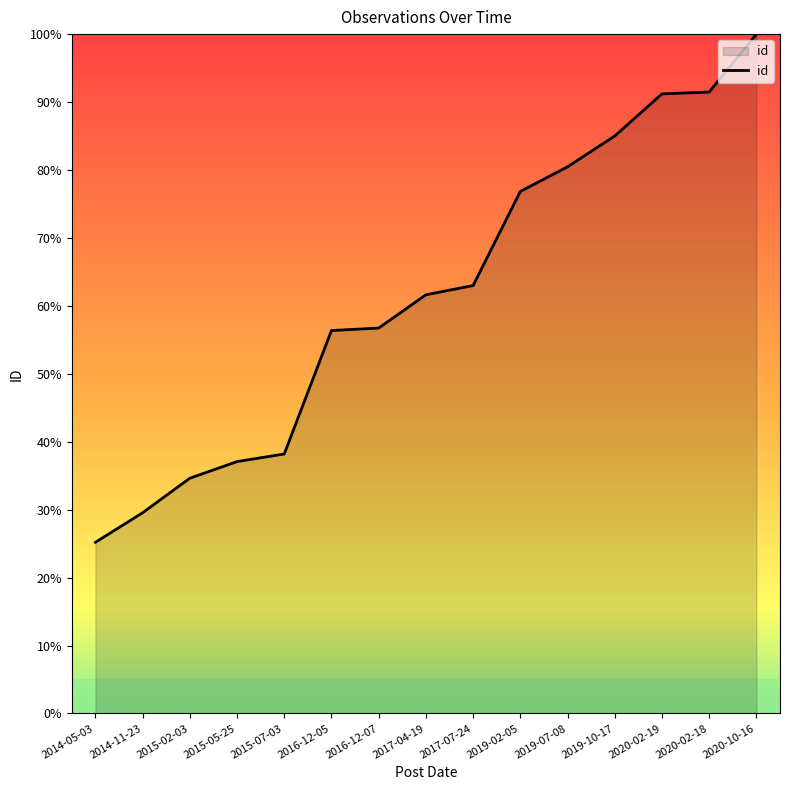

Count the number of categories in the chart.

15